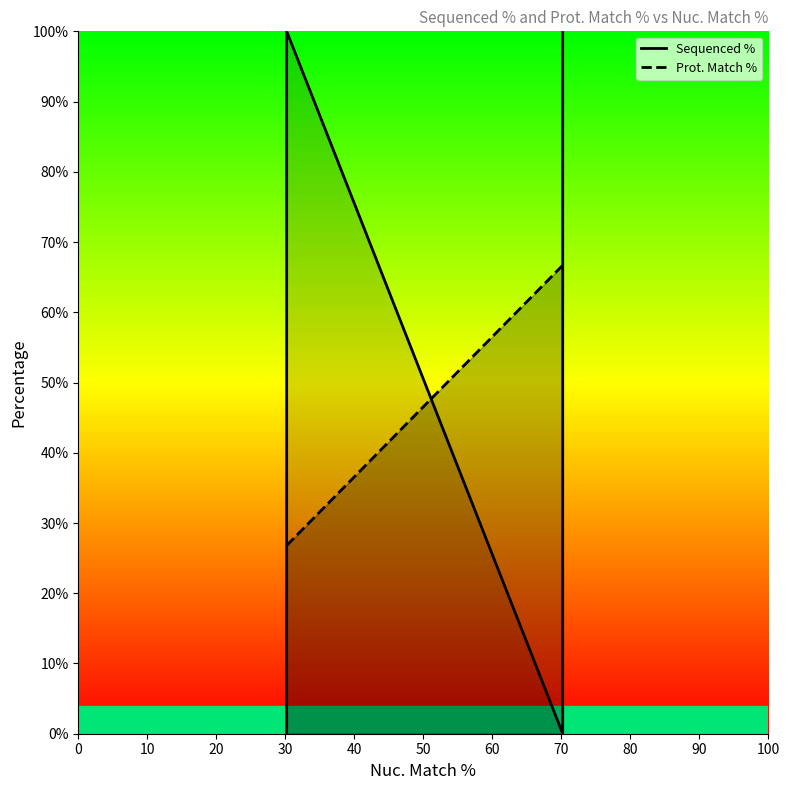

Where is the data nearest to the value 46?

70.2